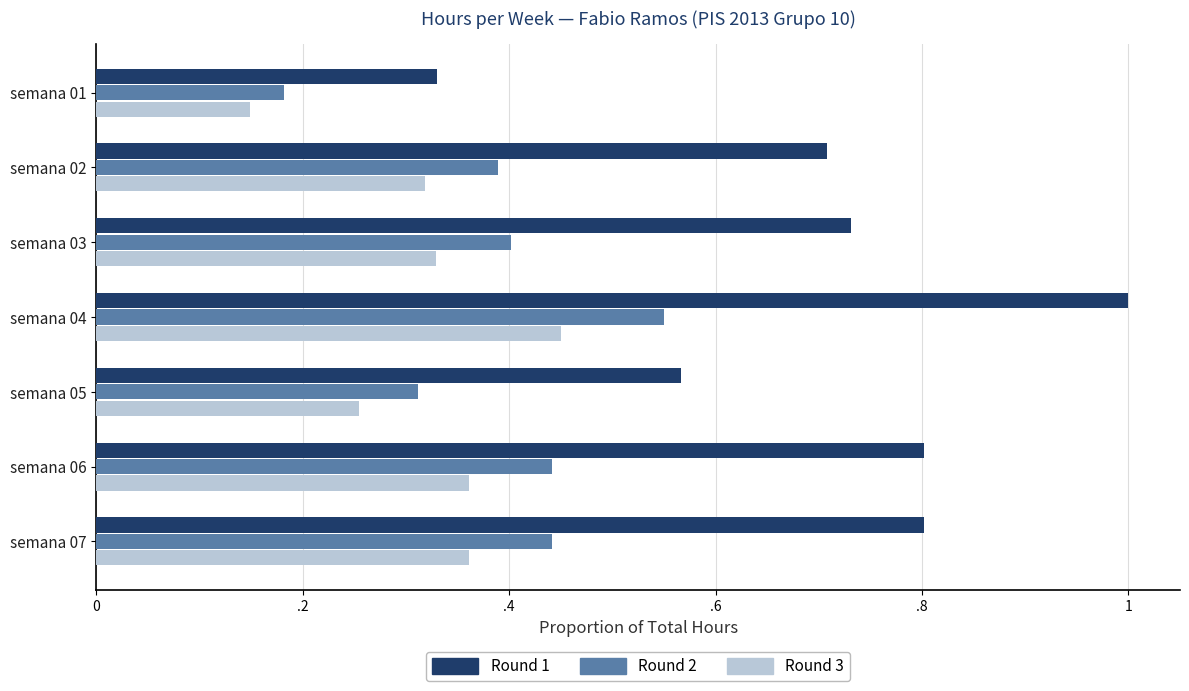

Which series has the largest total across all categories?

Round 1